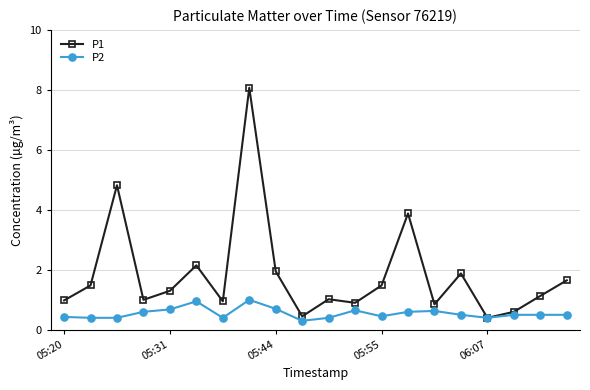

How many series are shown in this chart?

2